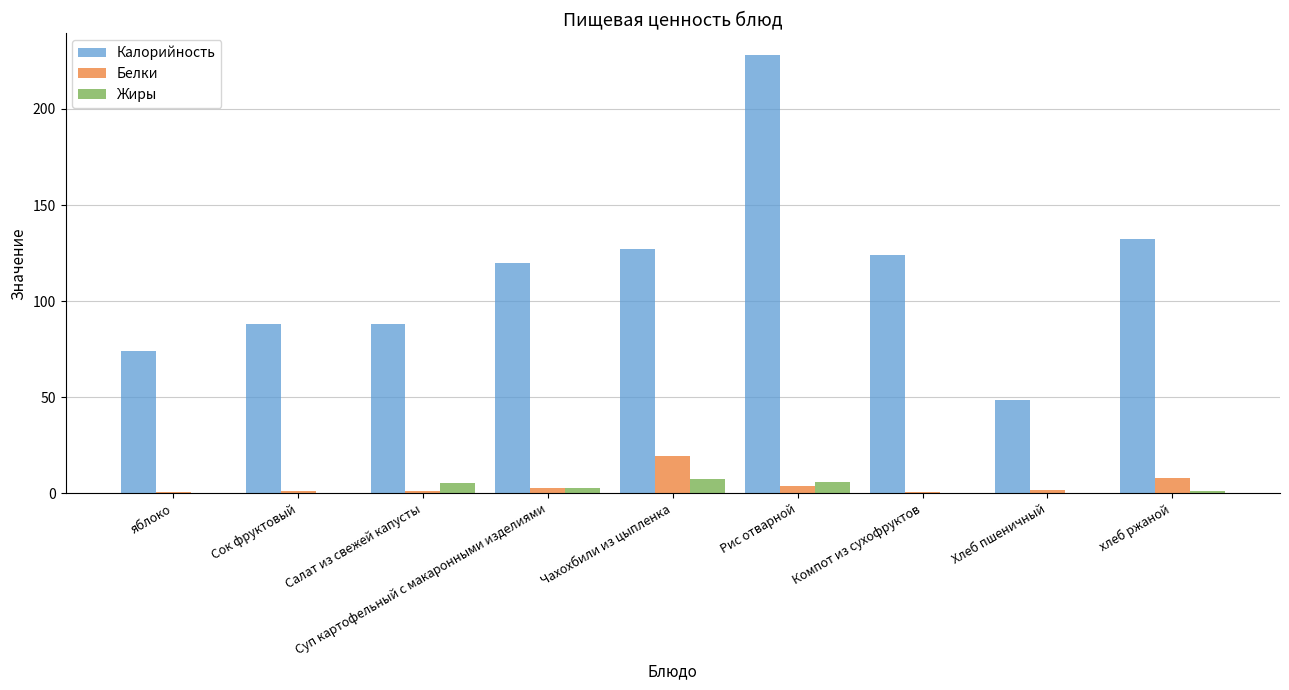

At which category is the sum across all series the highest?

Рис отварной